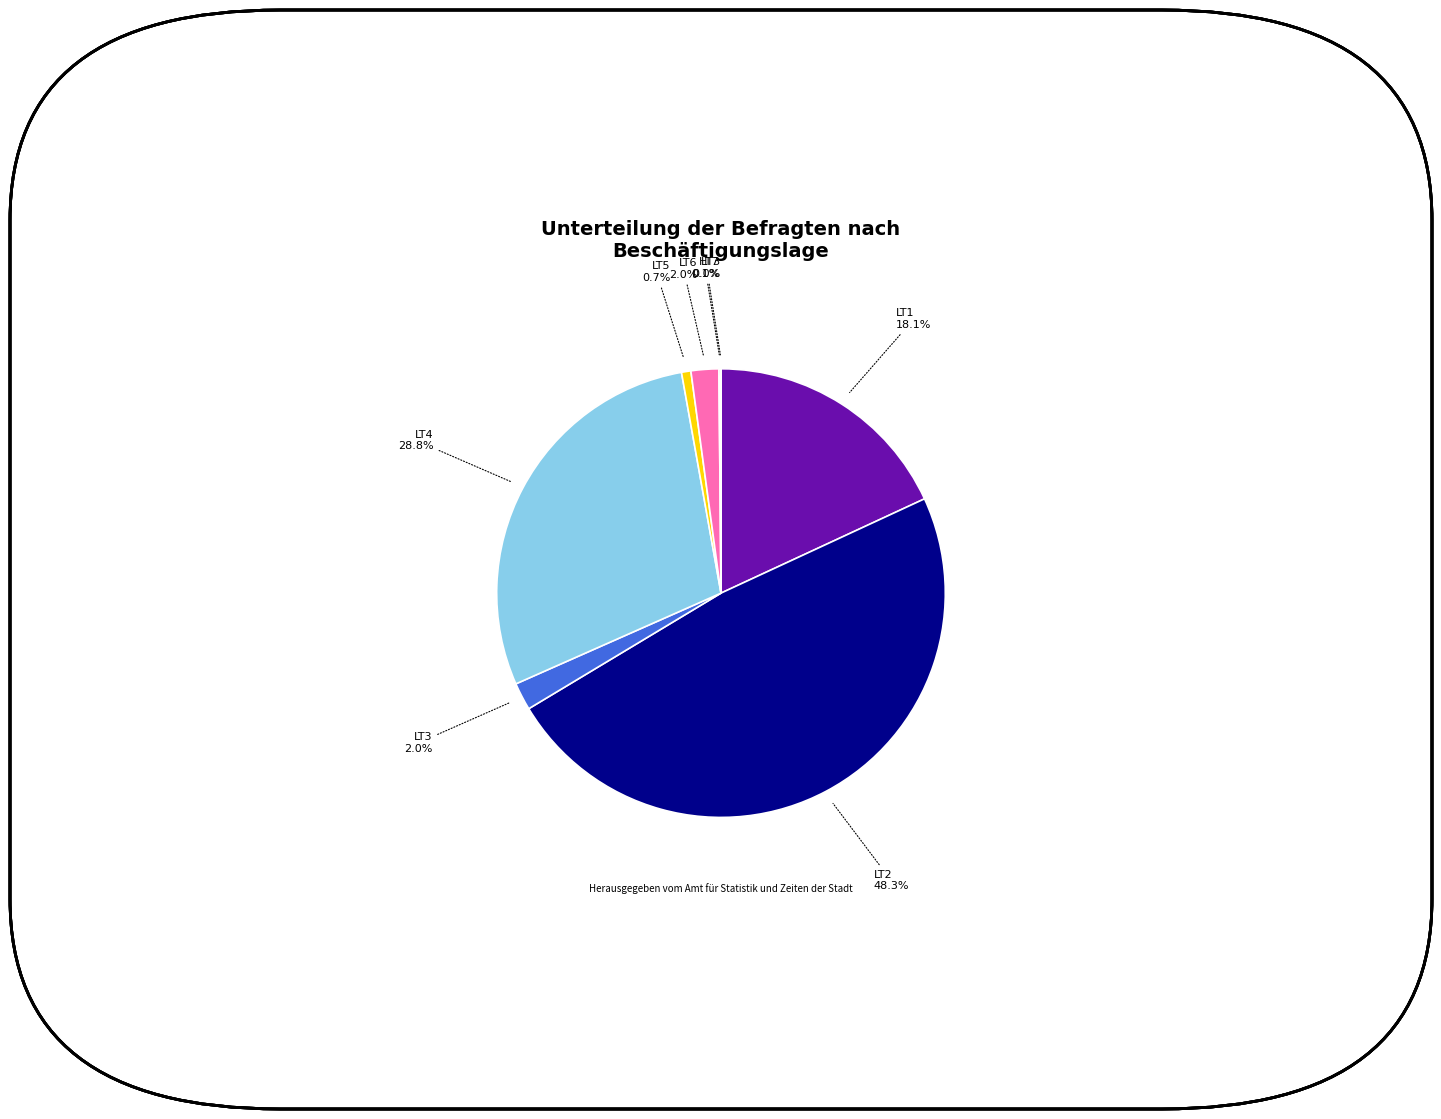

Is there a majority slice in this chart?

No